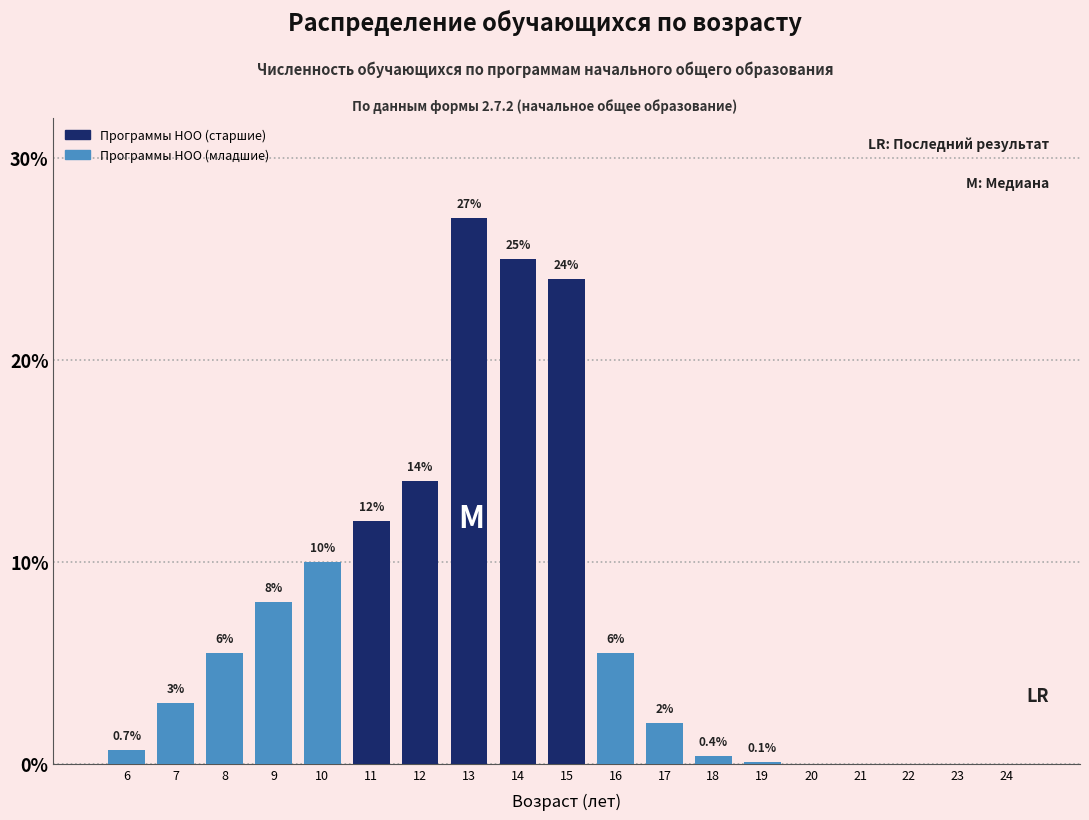

Reading left to right, what are all the values shown in this chart?

6=0.7	7=3.0	8=5.5	9=8.0	10=10.0	11=12.0	12=14.0	13=27.0	14=25.0	15=24.0	16=5.5	17=2.0	18=0.4	19=0.1	20=0.0	21=0.0	22=0.0	23=0.0	24=0.0